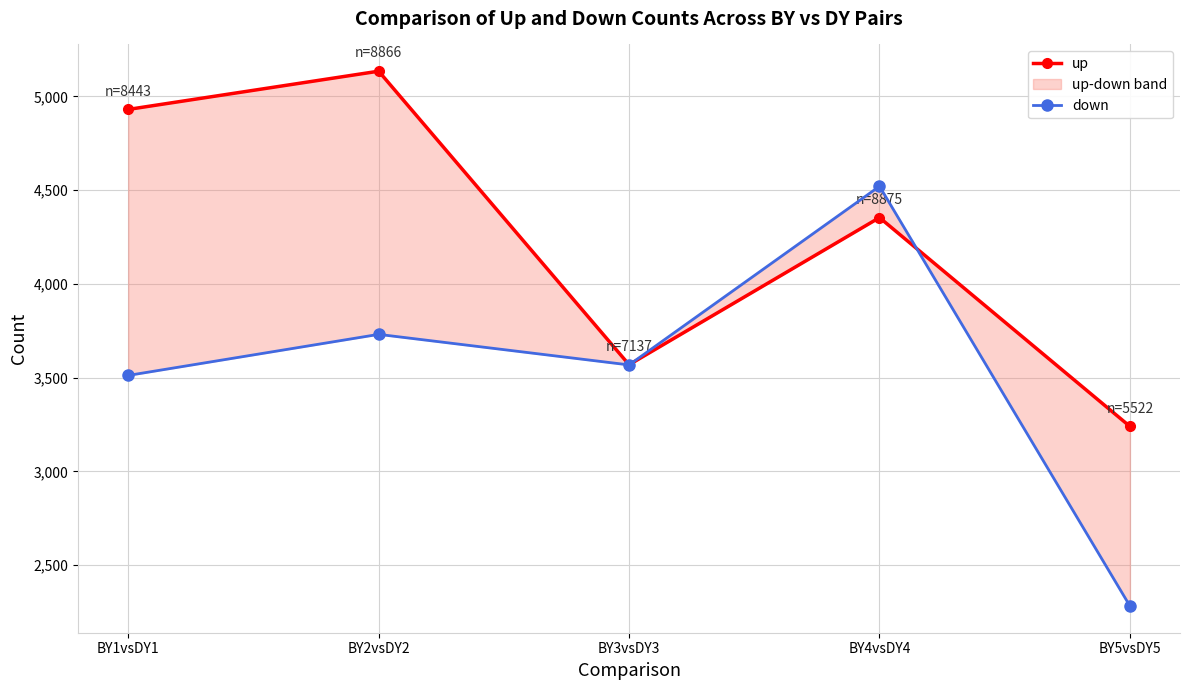

Reading left to right, what are all the values shown in this chart?

up: BY1vsDY1=4931	BY2vsDY2=5135	BY3vsDY3=3569	BY4vsDY4=4354	BY5vsDY5=3240
down: BY1vsDY1=3512	BY2vsDY2=3731	BY3vsDY3=3568	BY4vsDY4=4521	BY5vsDY5=2282